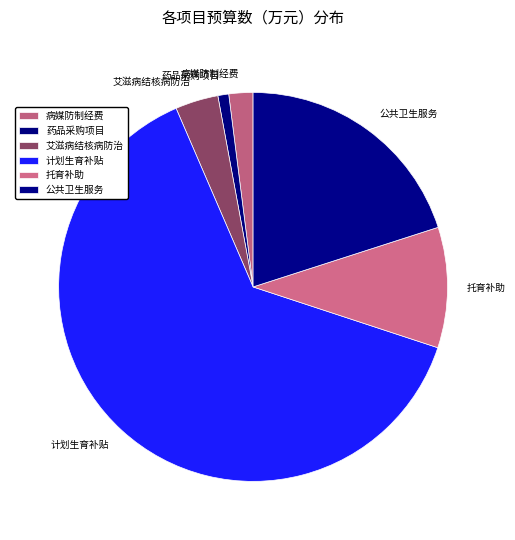

How many slices are in this pie chart?

6